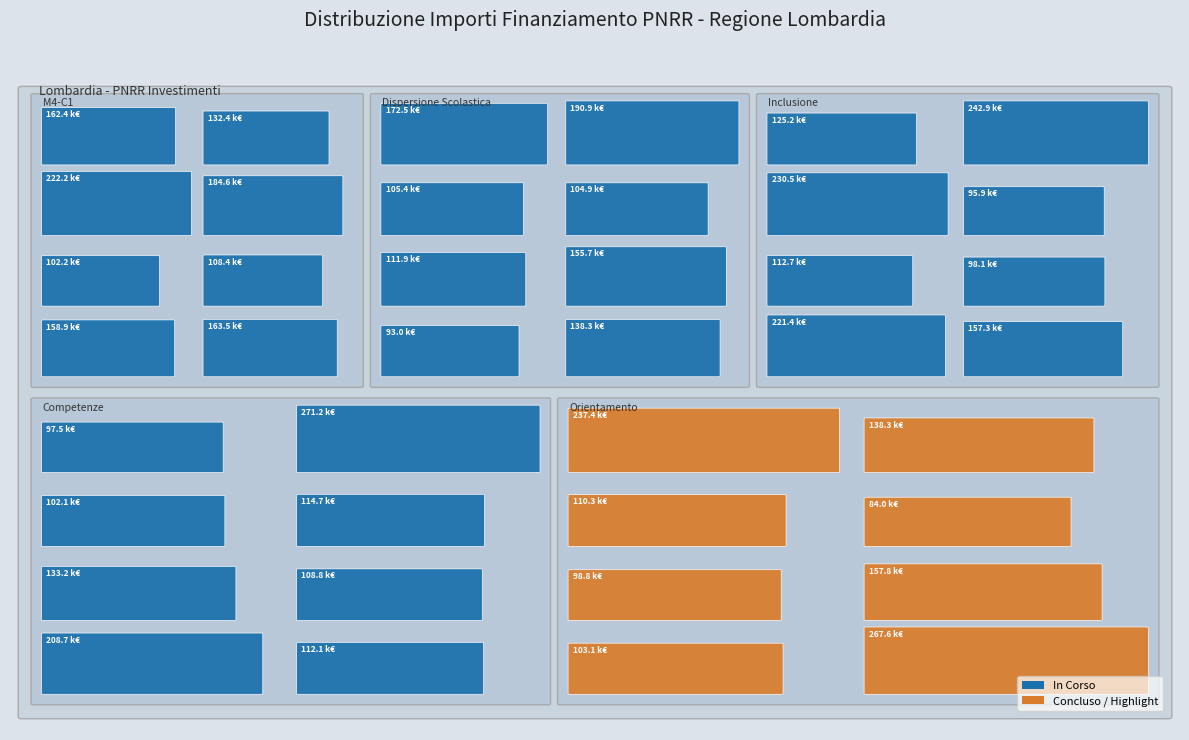

Reading right to left, transcribe all the data shown in this chart.

267625.0	103085.7	157766.3	98775.6	83981.8	110254.7	138281.5	237352.3	112131.6	208718.6	108803.9	133243.4	114739.9	102145.5	271170.8	97459.2	157320.2	221389.0	98069.7	112707.8	95856.0	230471.5	242913.7	125215.1	138311.0	92980.8	155742.9	111879.7	104903.8	105376.1	190907.4	172513.7	163488.7	158921.3	108398.2	102189.8	184640.3	222191.0	132411.4	162423.8